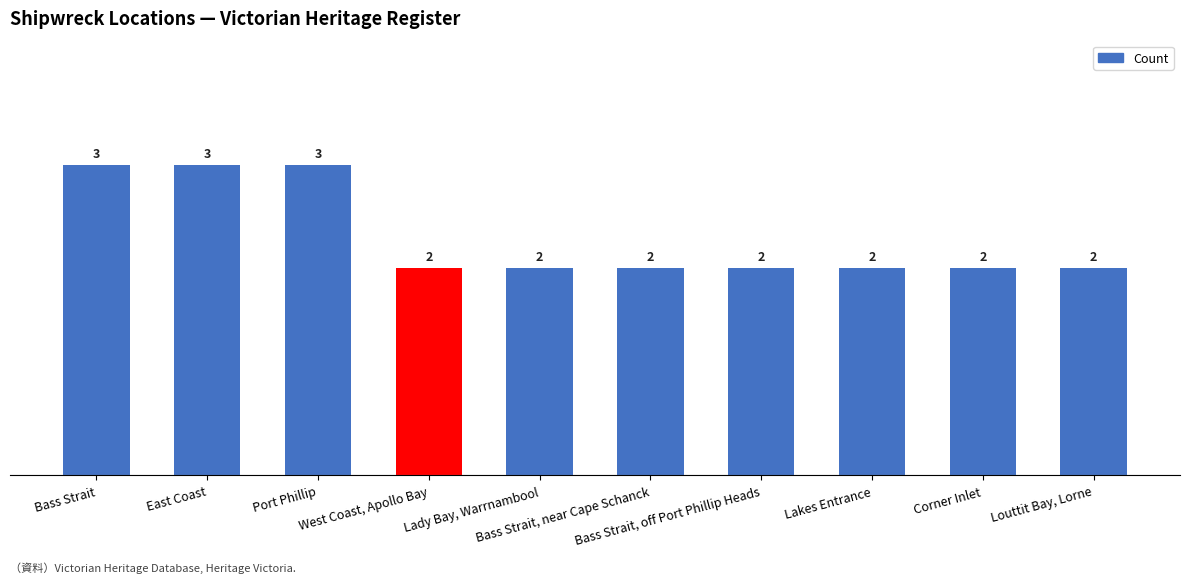

Approximately how many times larger is the value at Lady Bay, Warrnambool compared to West Coast, Apollo Bay?

1.0